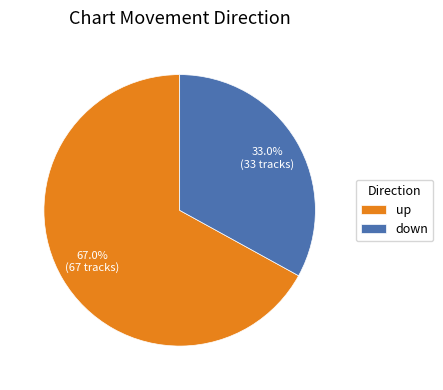

What portion of the pie excludes down?

67.0%